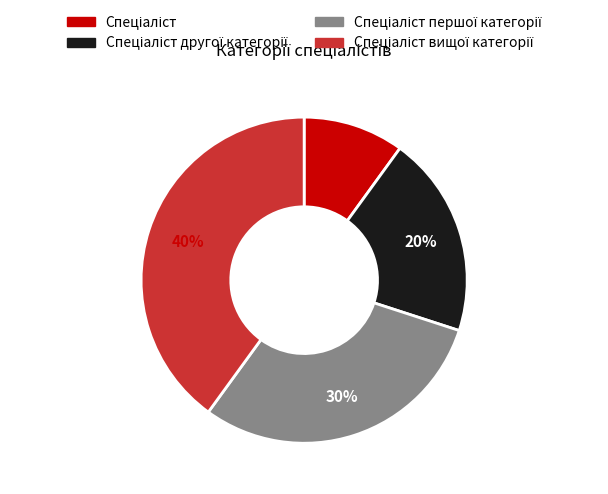

To the nearest percent, what is the average slice percentage?

25%